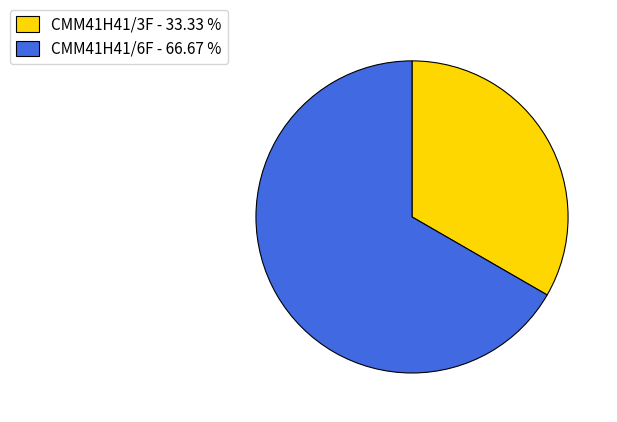

Combined, do CMM41H41/6F and CMM41H41/3F account for over 50%?

Yes